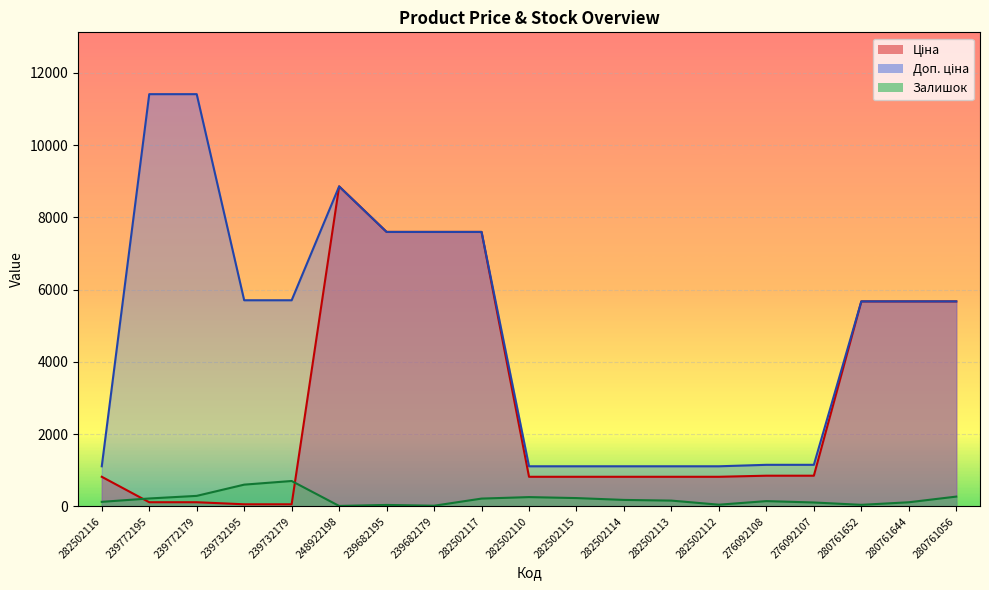

What is the smallest value displayed?

11.0